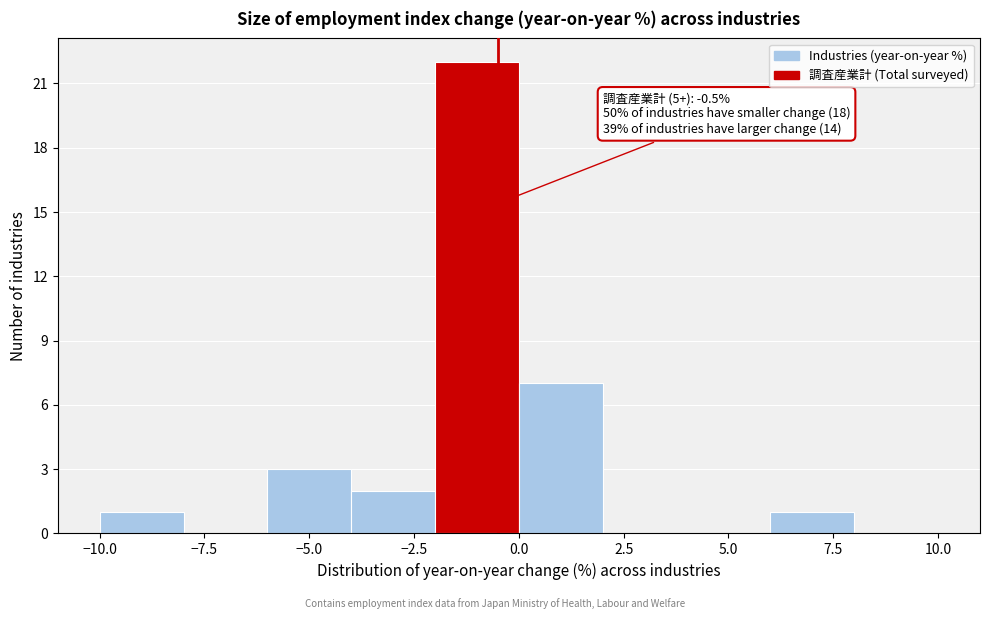

Which range on the x-axis has the tallest bar?

-2 to 0